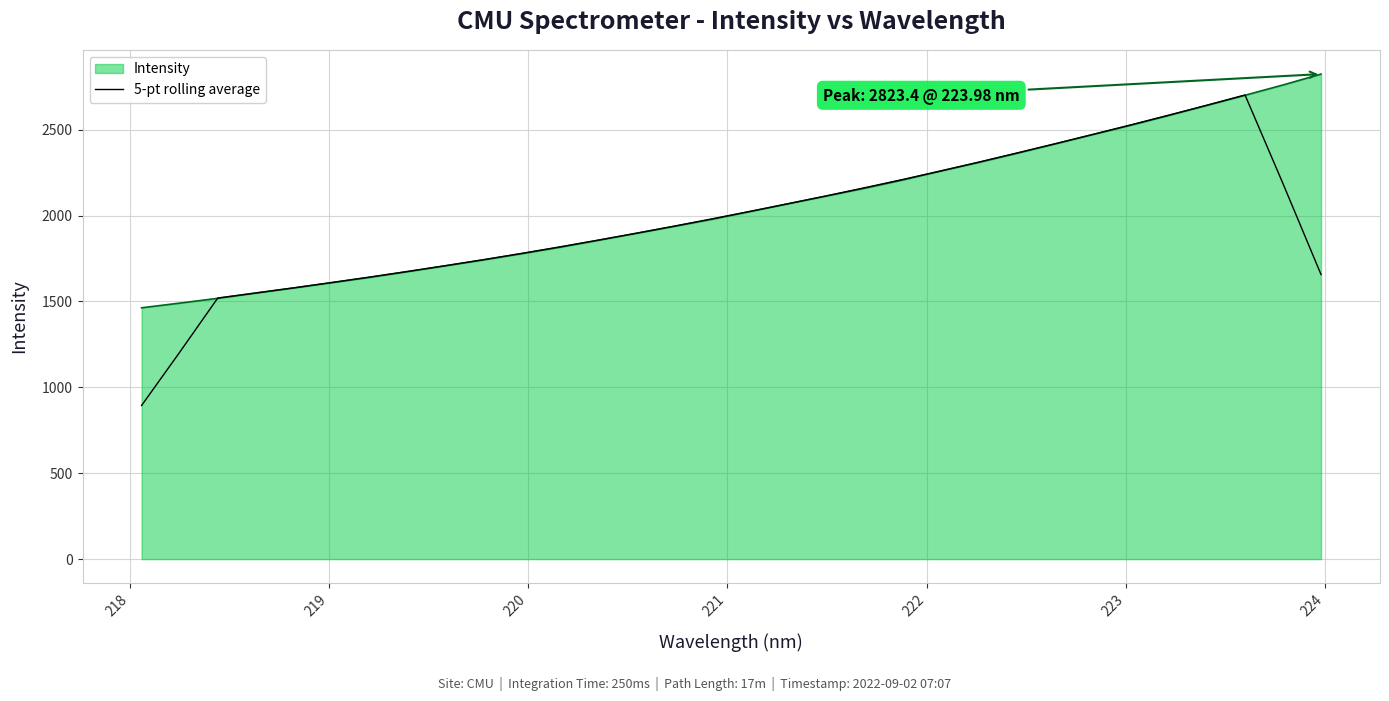

What is the maximum value shown in the chart?

2823.4